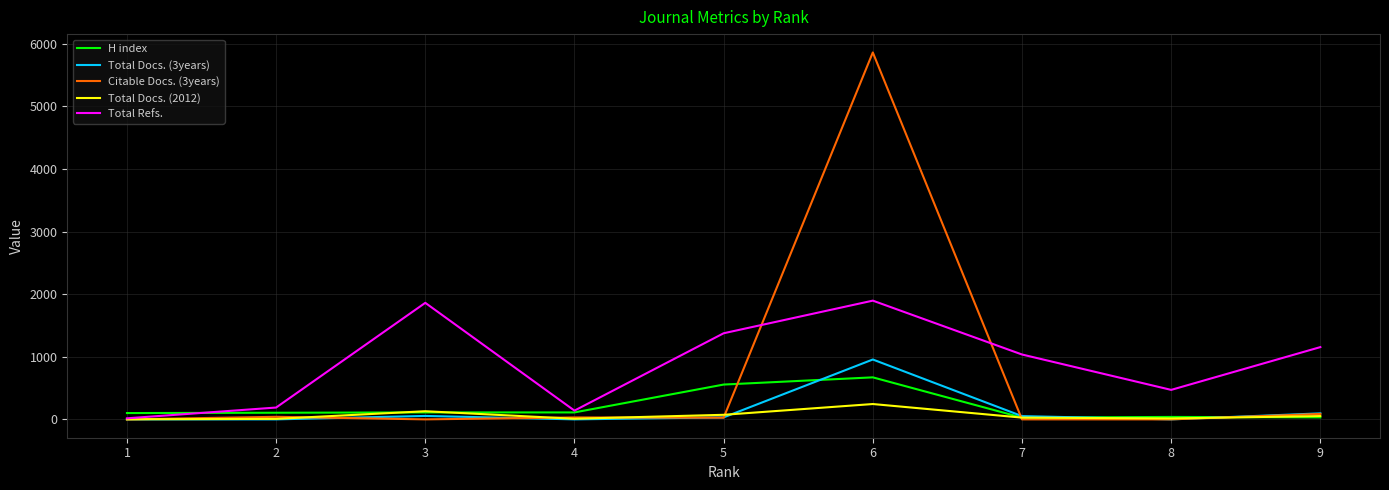

At how many categories does at least one series exceed 2763?

1